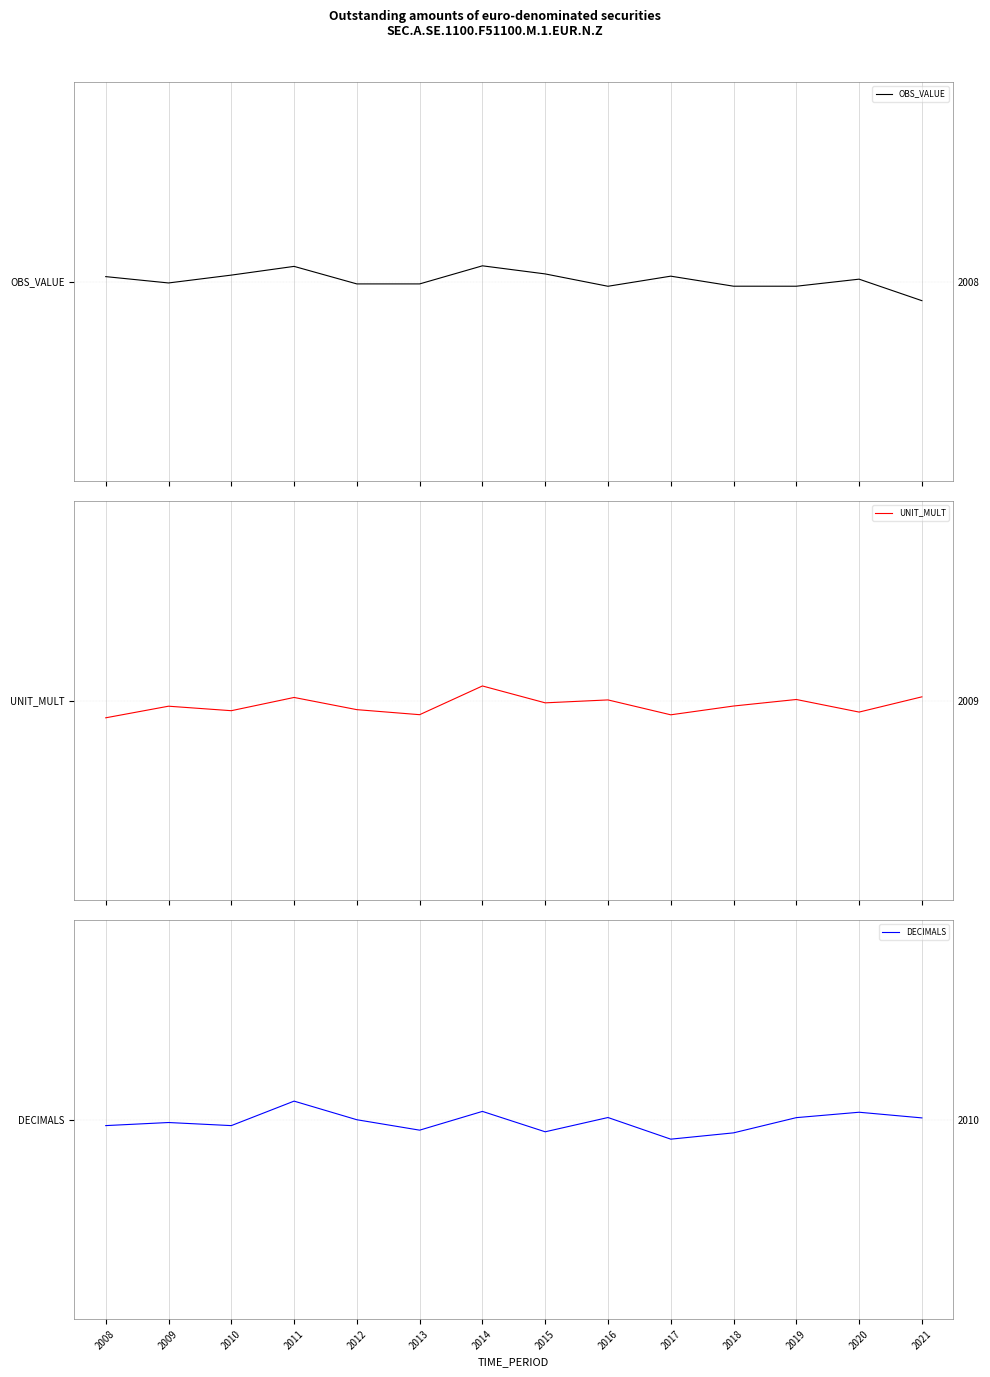

Rank the categories by OBS_VALUE value from lowest to highest.

2021, 2016, 2019, 2018, 2012, 2013, 2009, 2020, 2008, 2017, 2010, 2015, 2011, 2014